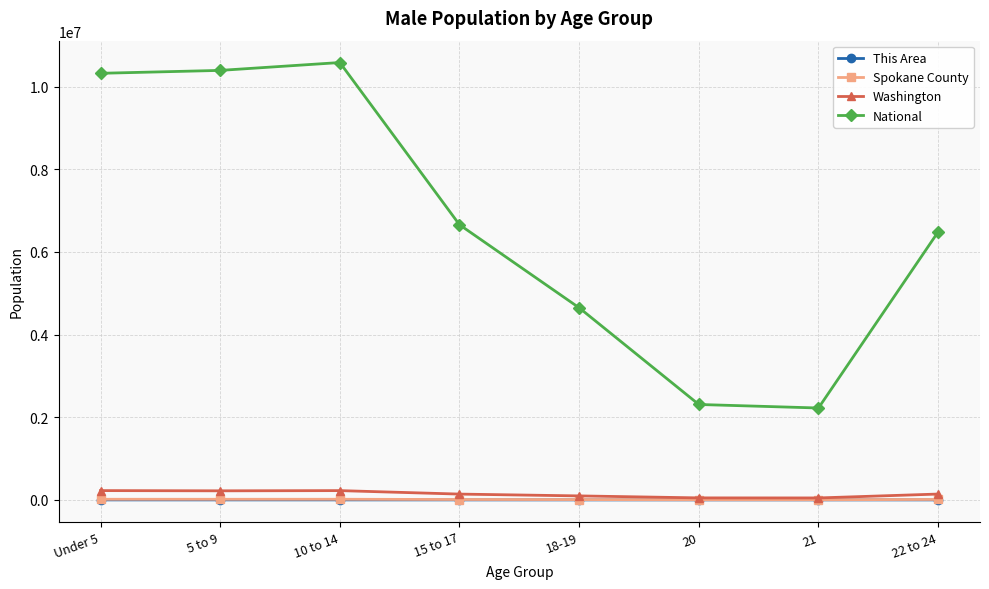

What are all the series names shown in the legend?

This Area, Spokane County, Washington, National